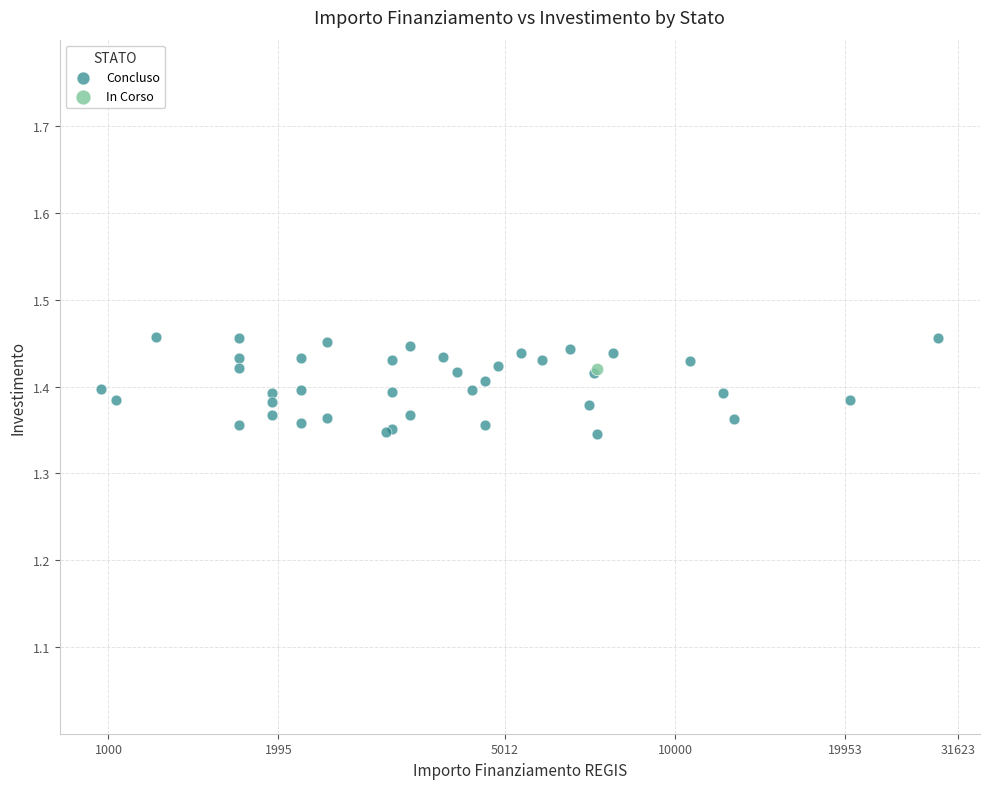

What are all the series names shown in the legend?

Concluso, In Corso